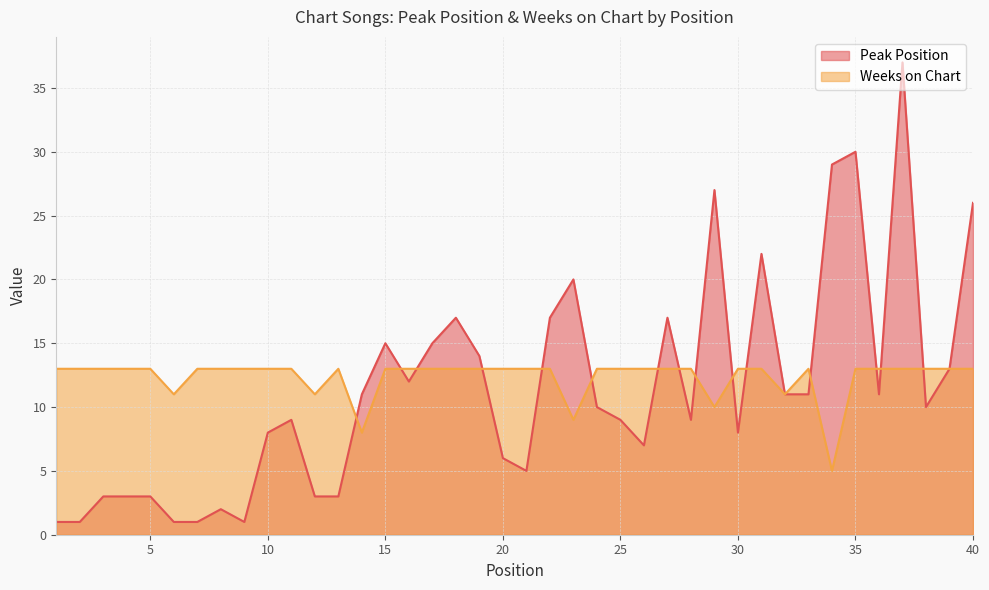

What is the value of the Weeks on Chart point at the 5th from the left?

13